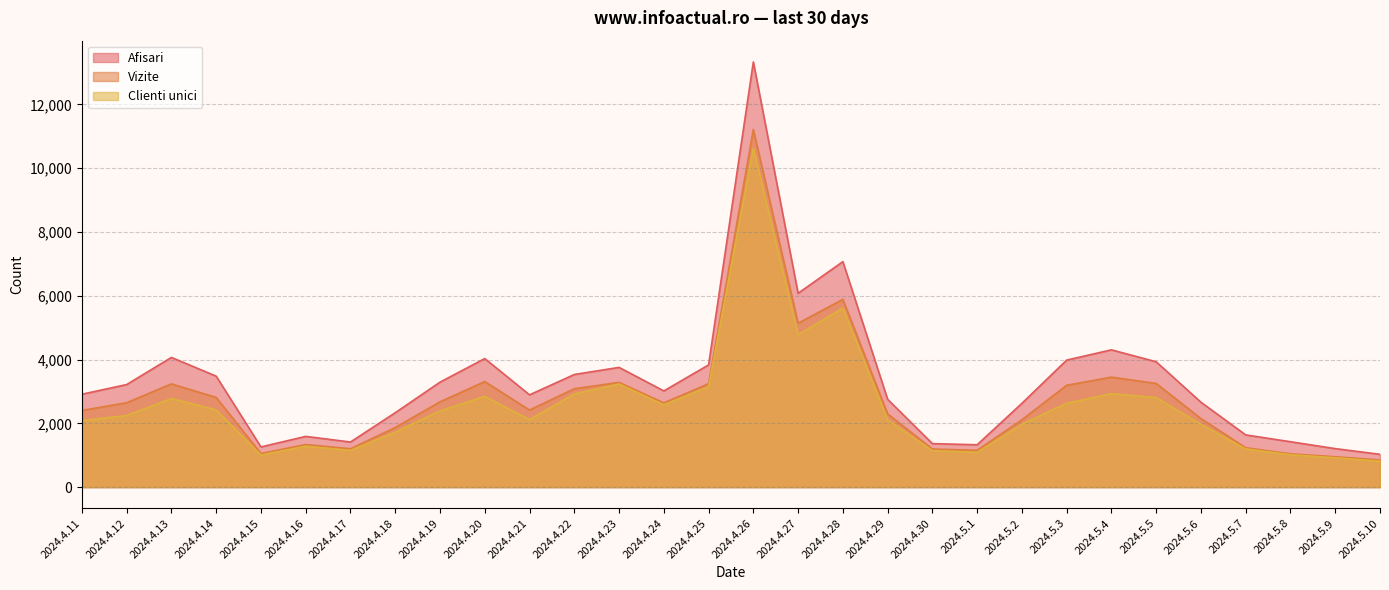

Where is Clienti unici nearest to the value 5715?

2024.4.28